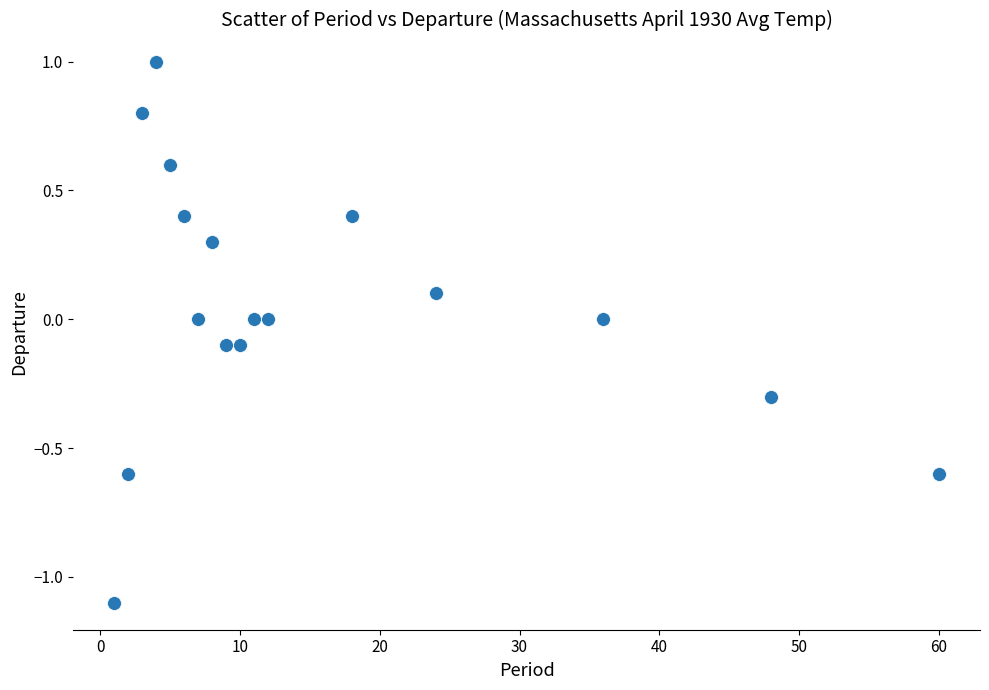

What is the range of Y values (max minus min)?

2.1